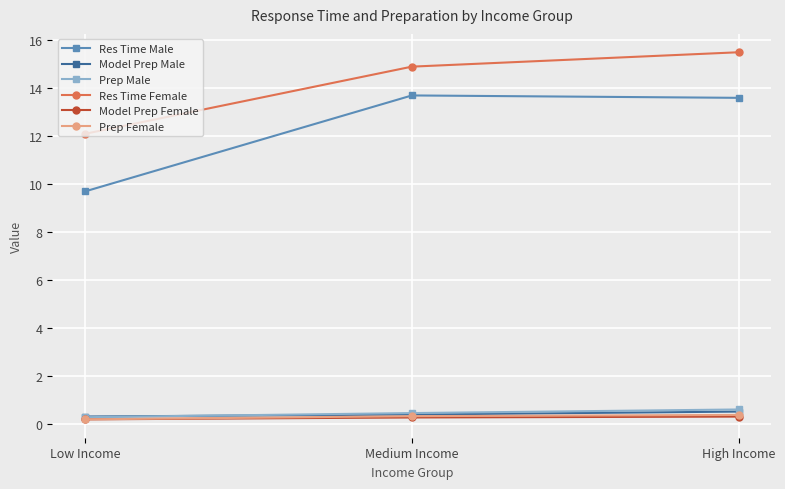

True or false: Res Time Female has a value of 6.0 at Low Income.

False